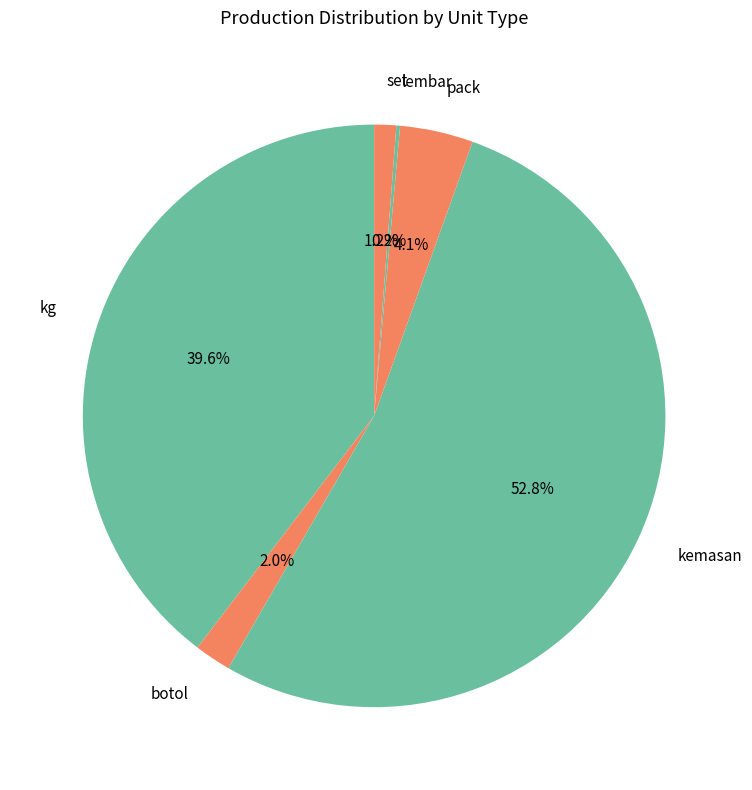

Which slice is the largest?

kemasan